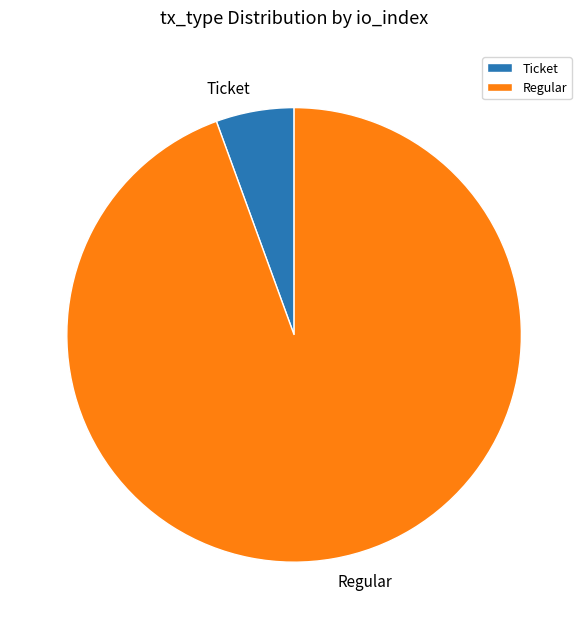

Is it true that Ticket is 6% of the pie?

True